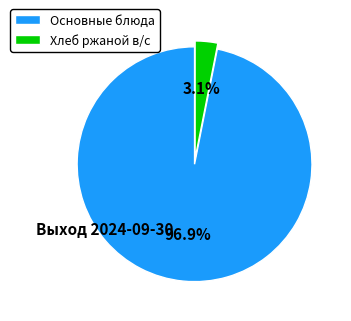

To the nearest percent, what is the average slice percentage?

50%